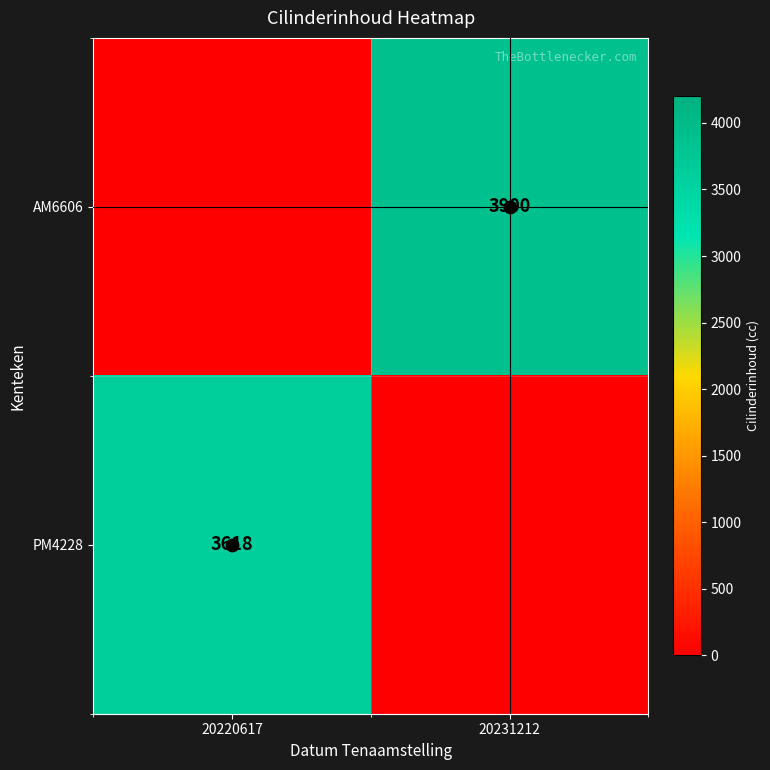

What is the greatest value displayed?

3900